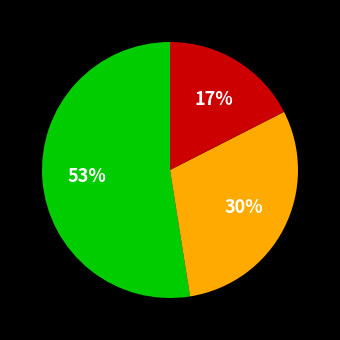

Is there any slice that represents more than half of the pie?

Yes